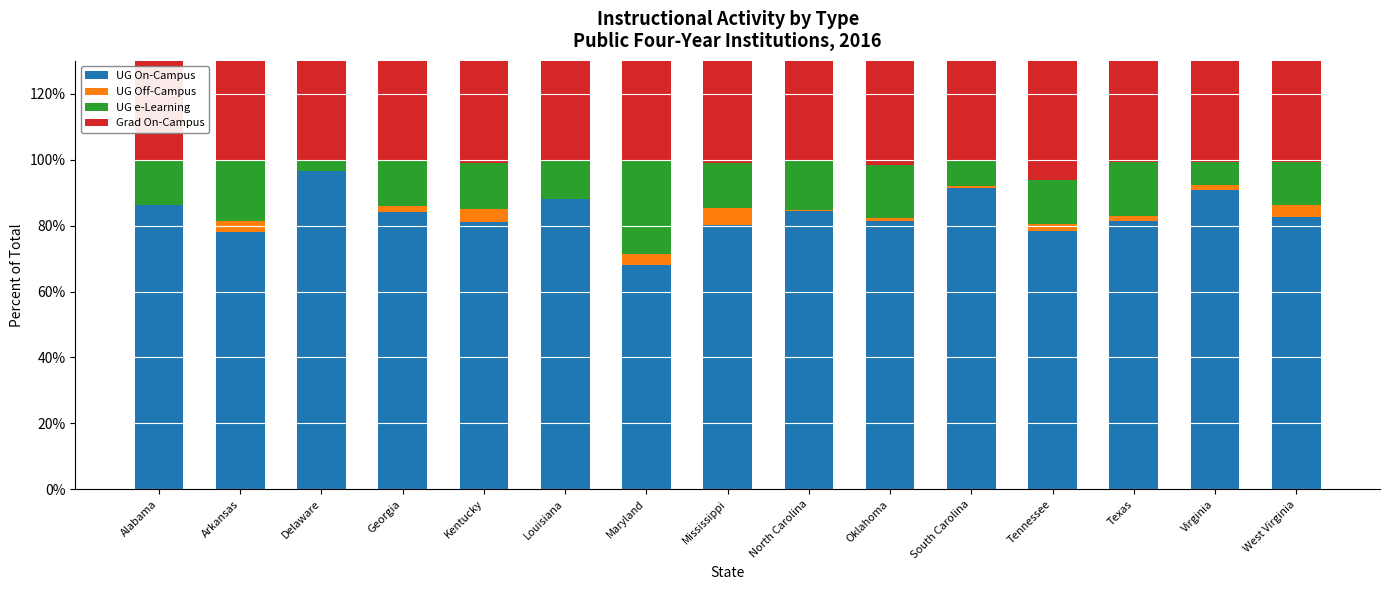

At Arkansas, list the series in order from smallest to largest.

UG Off-Campus, UG e-Learning, Grad On-Campus, UG On-Campus